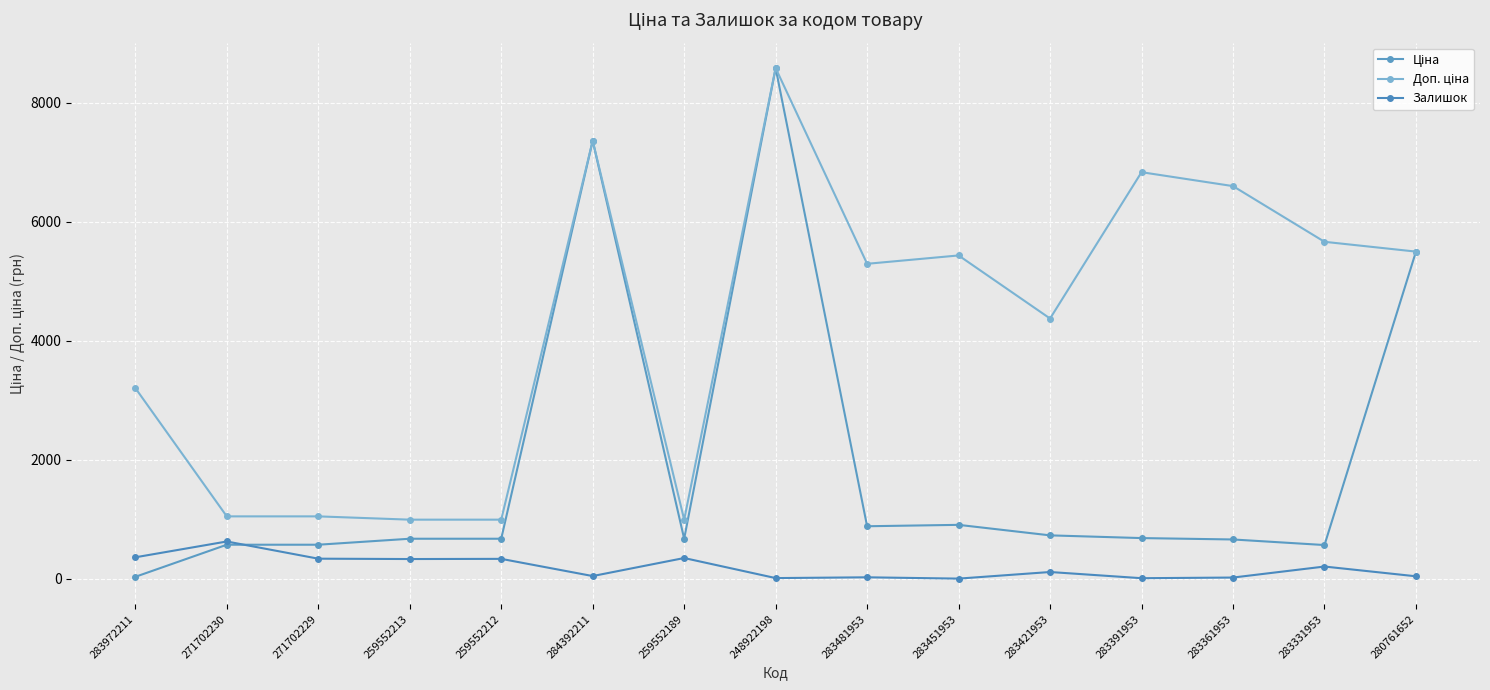

At which category is the sum across all series the highest?

248922198